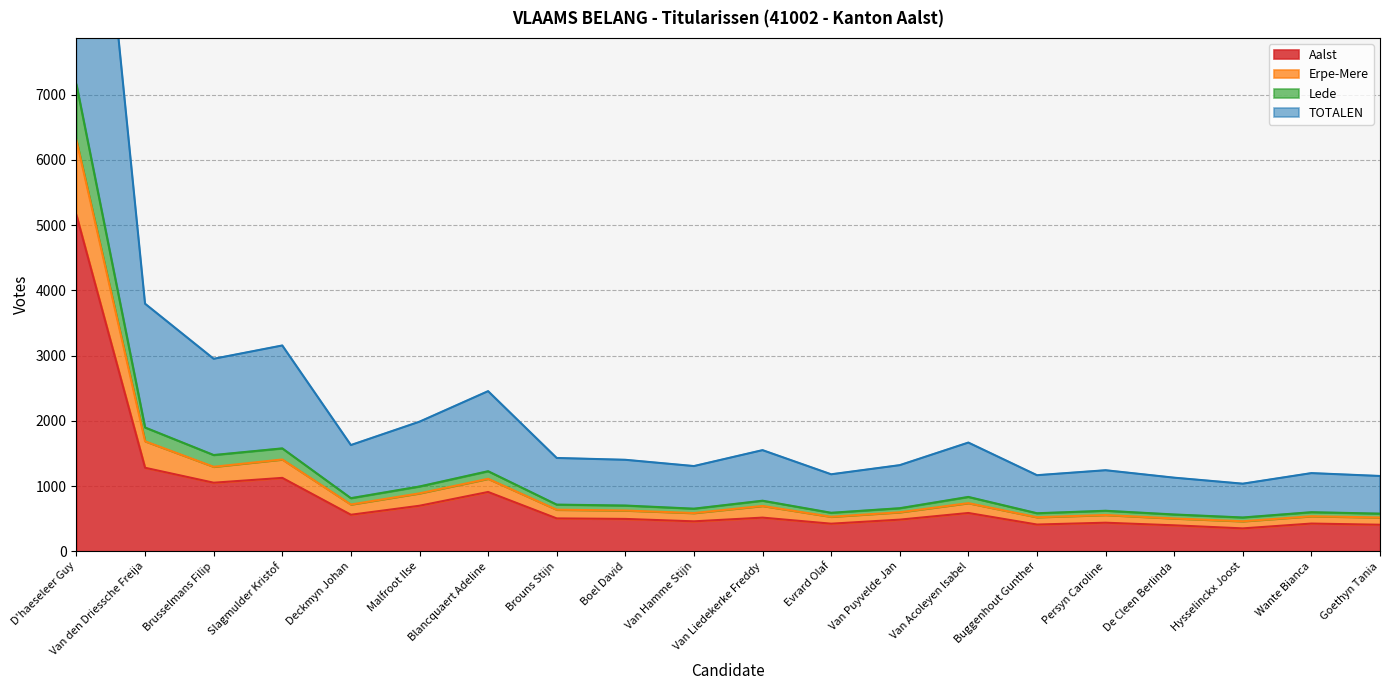

What is the label of the 16th point from the left?

Persyn Caroline